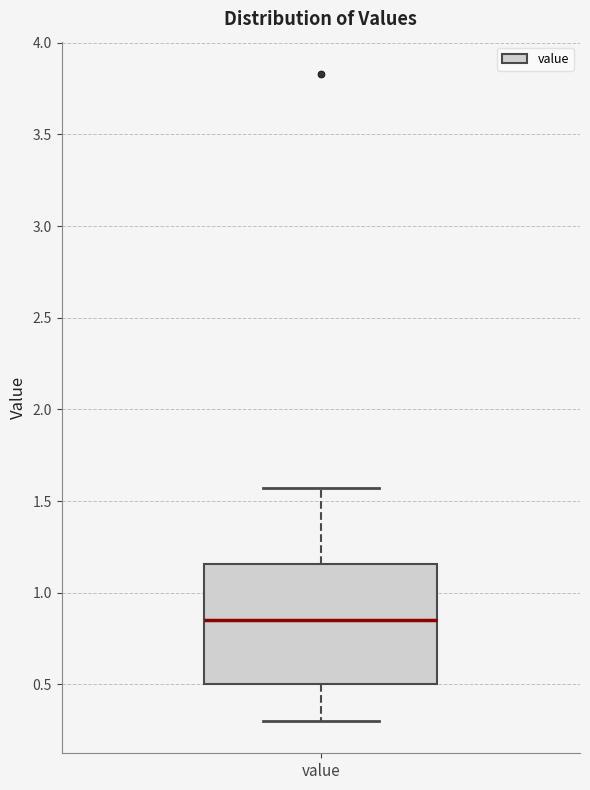

Read this box plot against the y-axis: the position of the median line, the range covered by the box, and the ends of both whiskers. The values are not printed on the chart, so give them approximately, as read against the axis.

median 0.85, box 0.50 to 1.15, whiskers 0.30 to 1.55